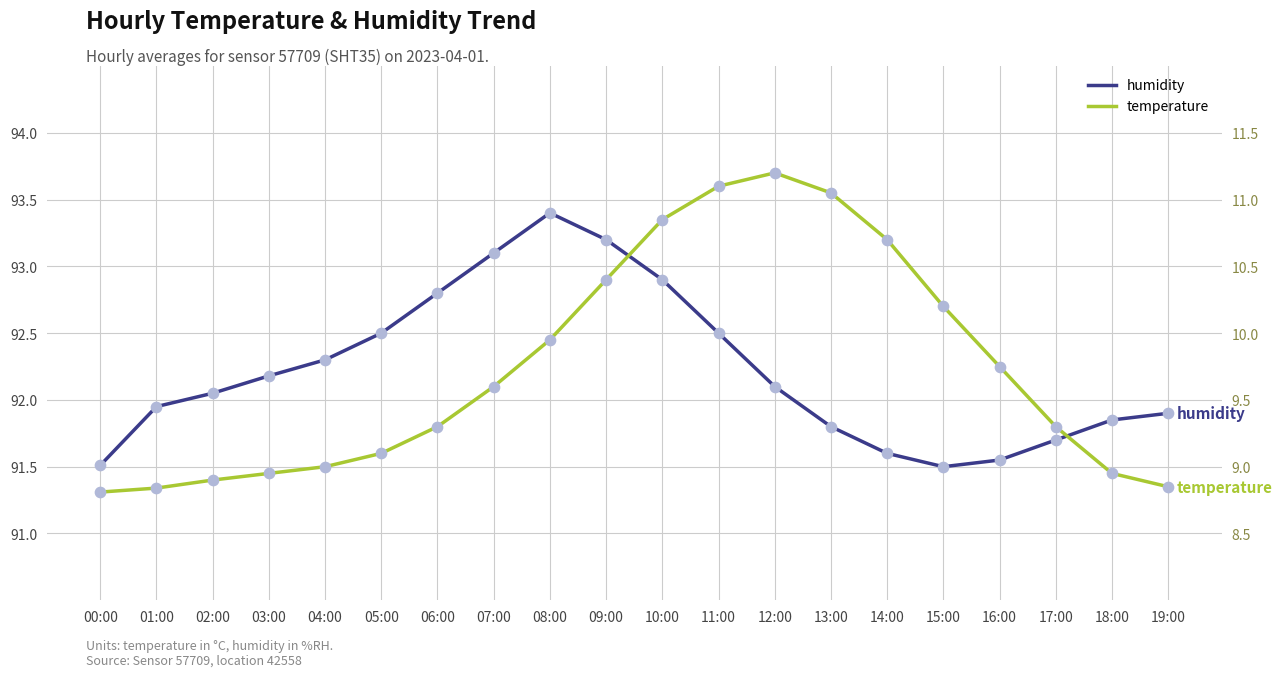

At how many categories does at least one series exceed 85?

20